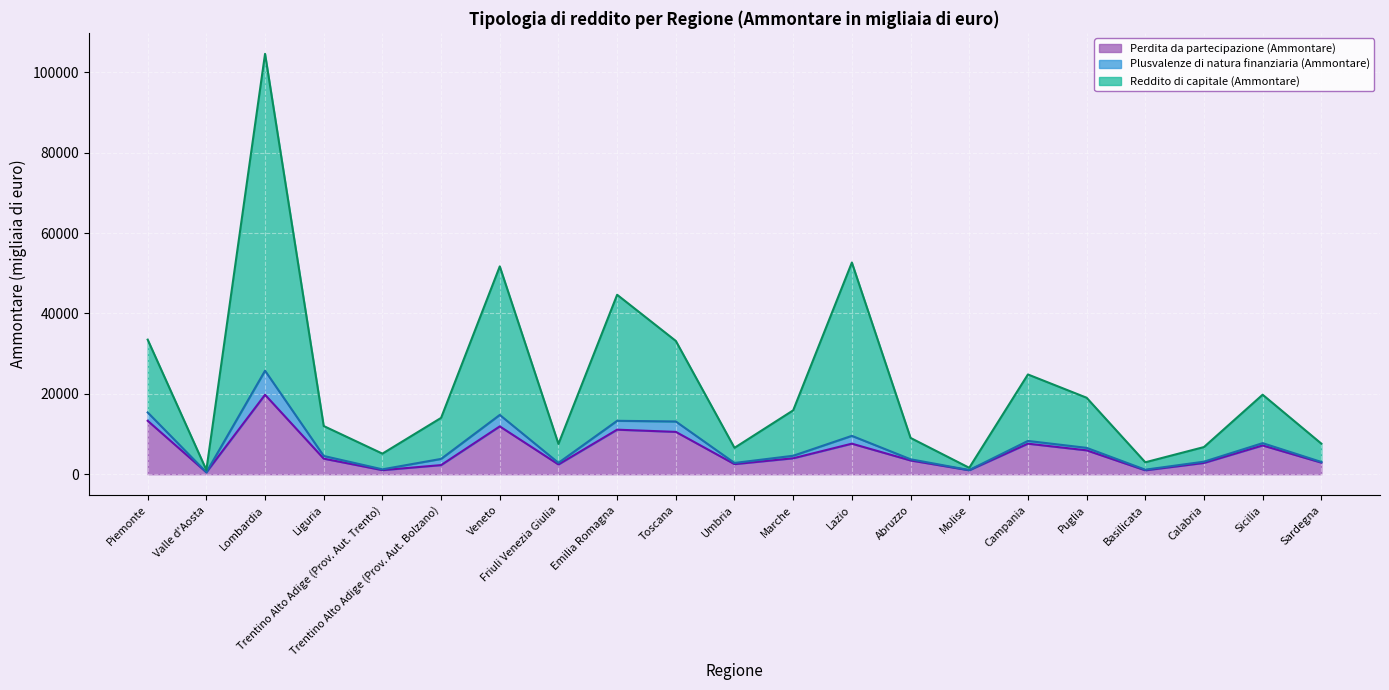

Does the chart display data point markers on the line(s)?

No